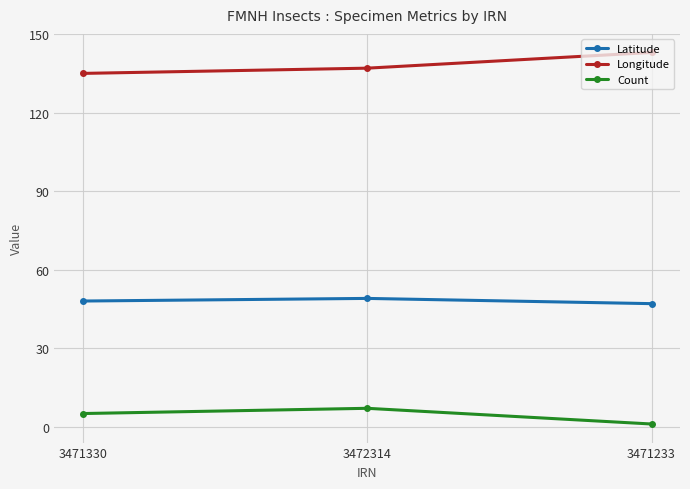

Where is Count nearest to the value 4?

3471330